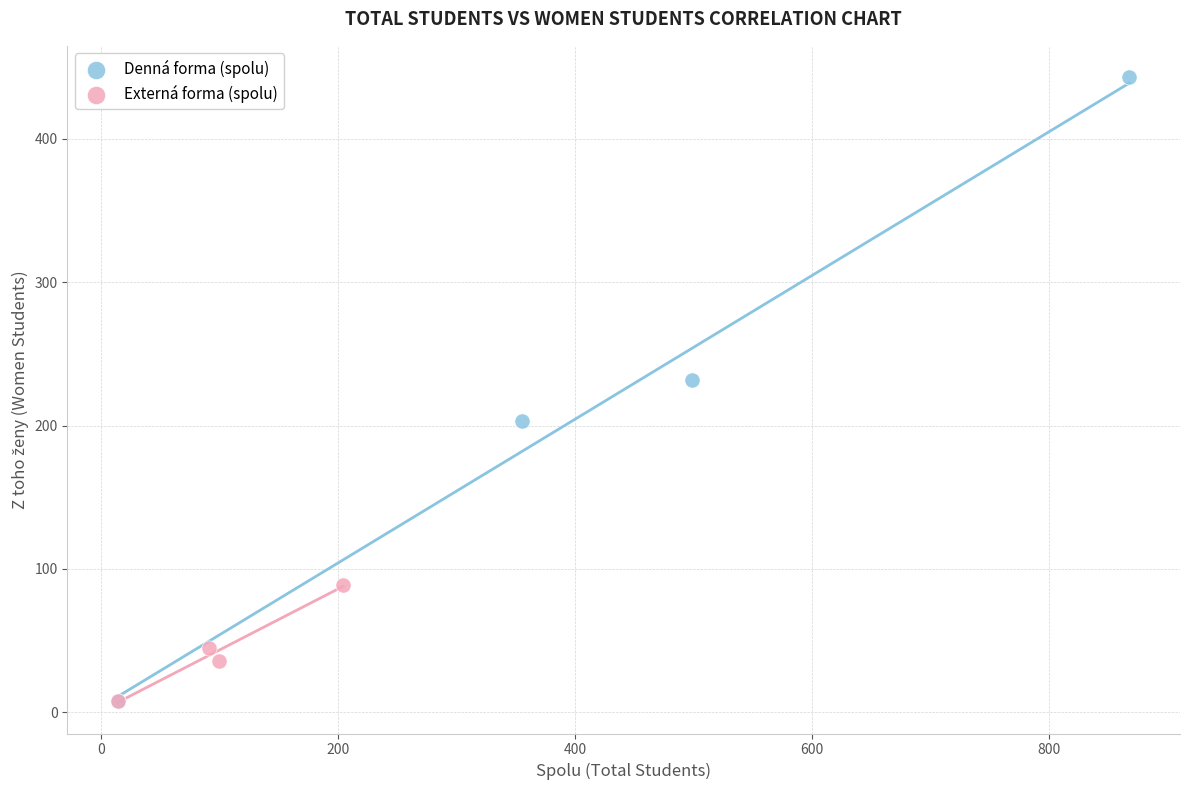

Which series has the widest spread of Y values?

Denná forma (spolu)